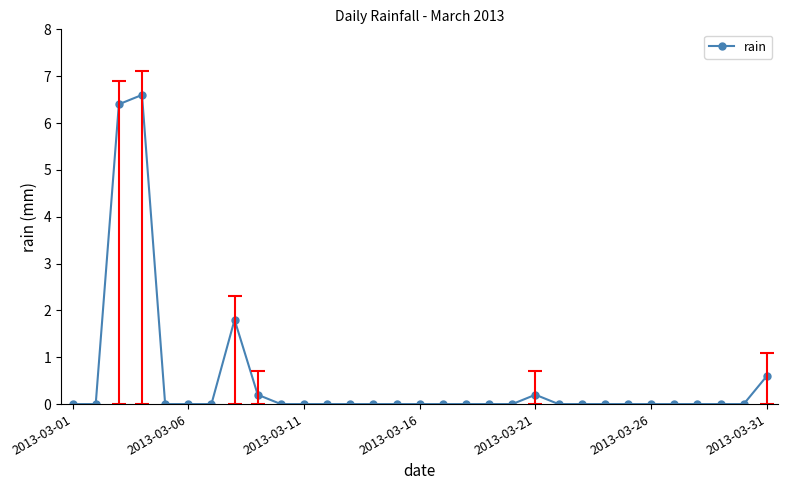

How many data points does each series have?

31